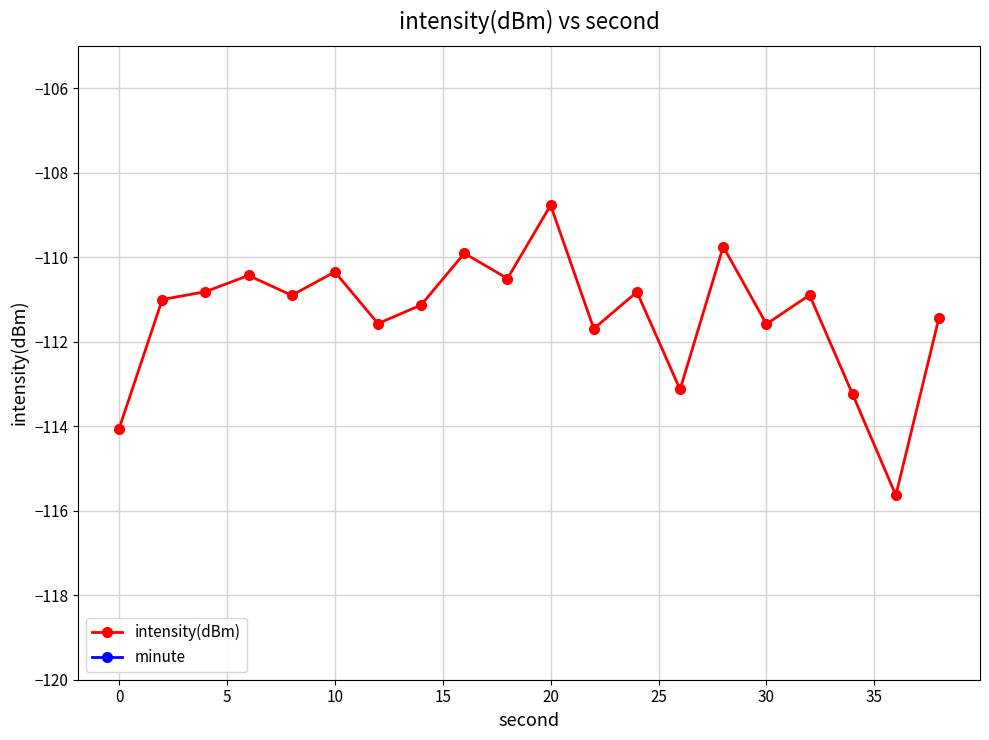

Which category has the highest value in the intensity(dBm) series?

20